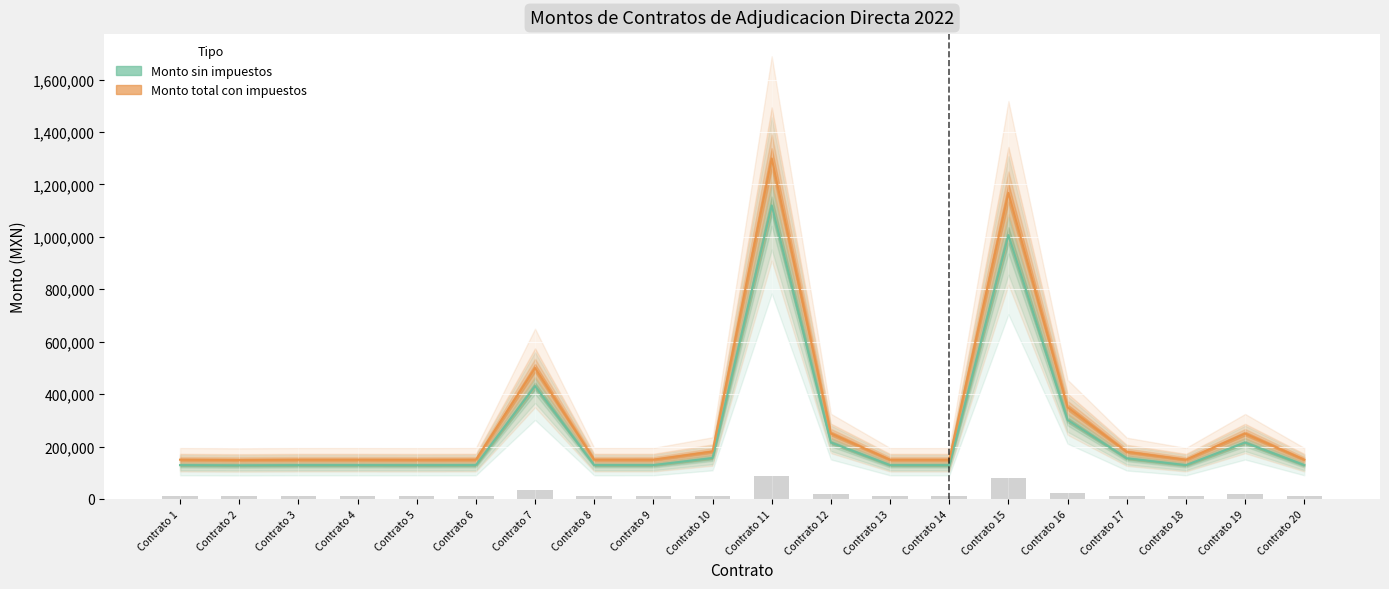

Which label corresponds to the largest value in the chart?

Contrato 11